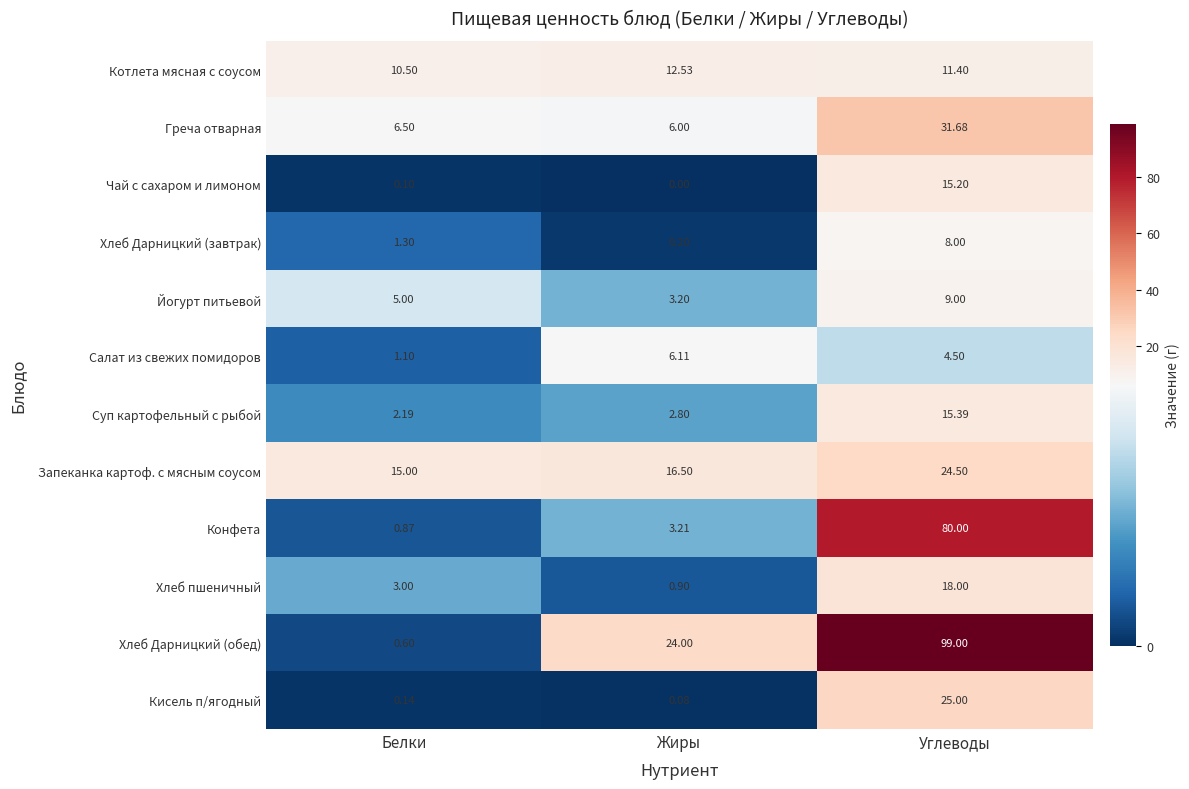

Which series has the largest total across all categories?

Хлеб Дарницкий (обед)